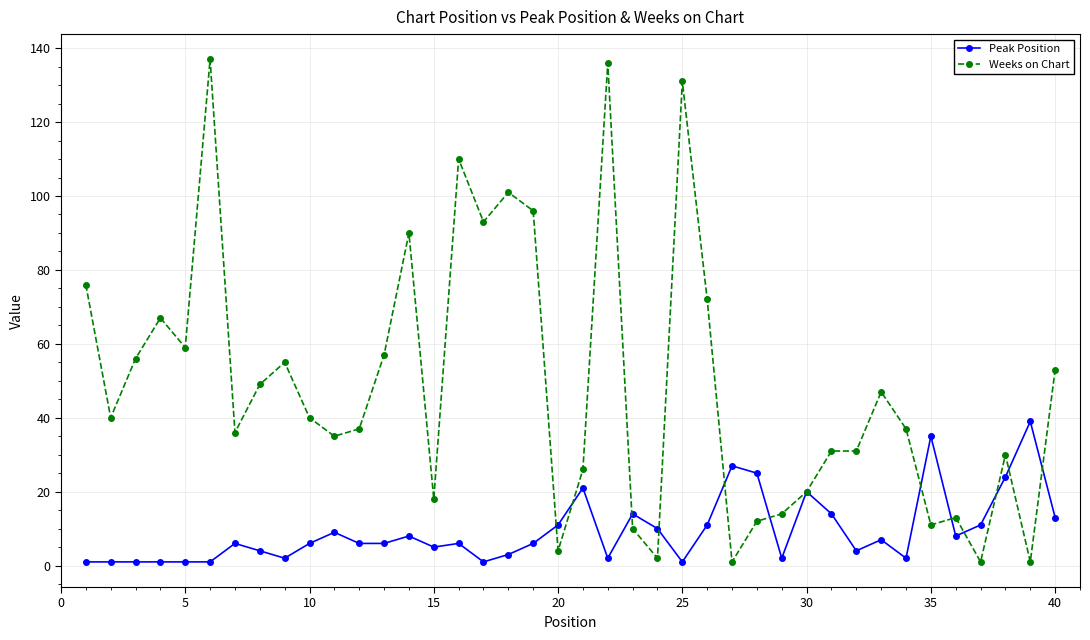

Which series has the largest total across all categories?

Weeks on Chart